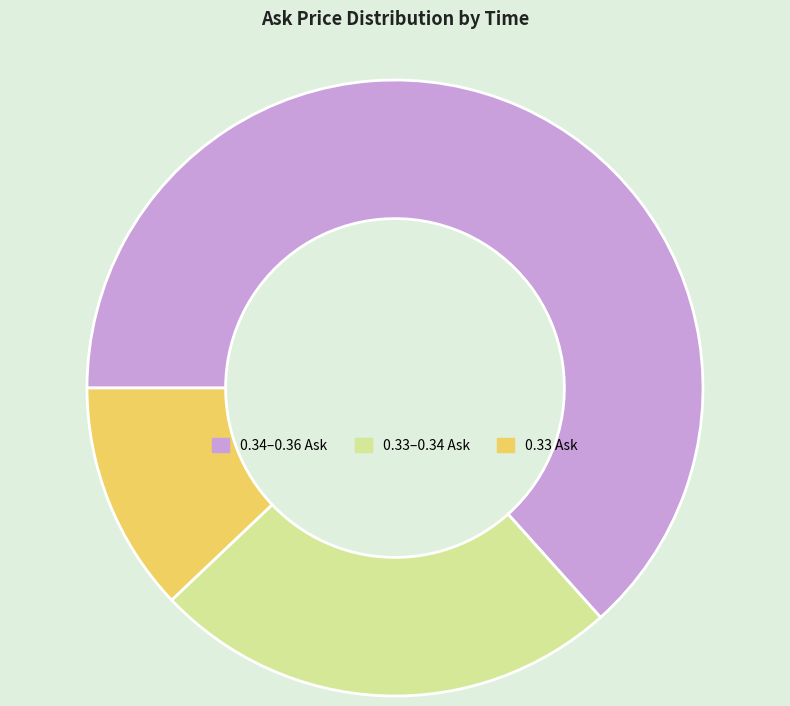

Count the number of slices in the pie.

3